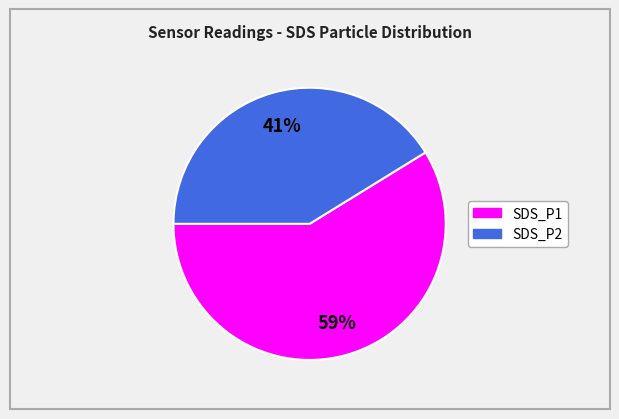

How many slices are in this pie chart?

2